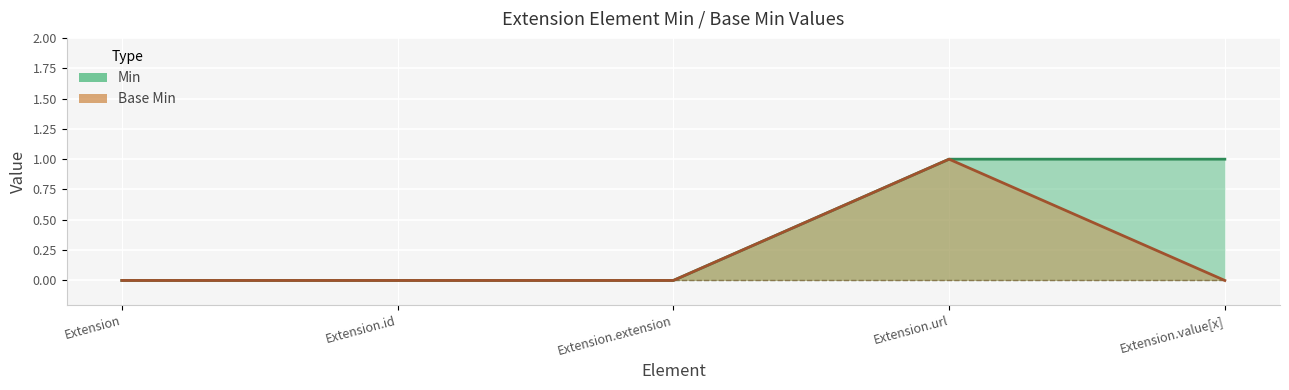

Is it true that Base Min equals 0 at Extension.url?

False